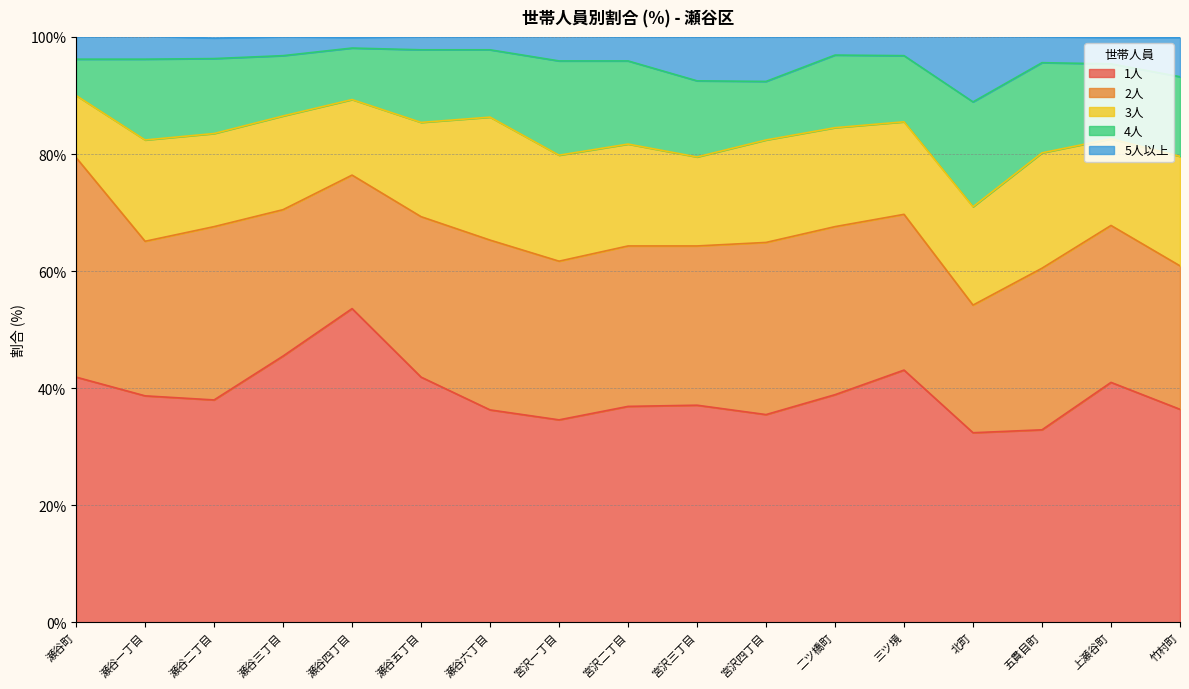

Is the value of 2人 at 二ツ橋町 greater than the value of 1人 at 竹村町?

No